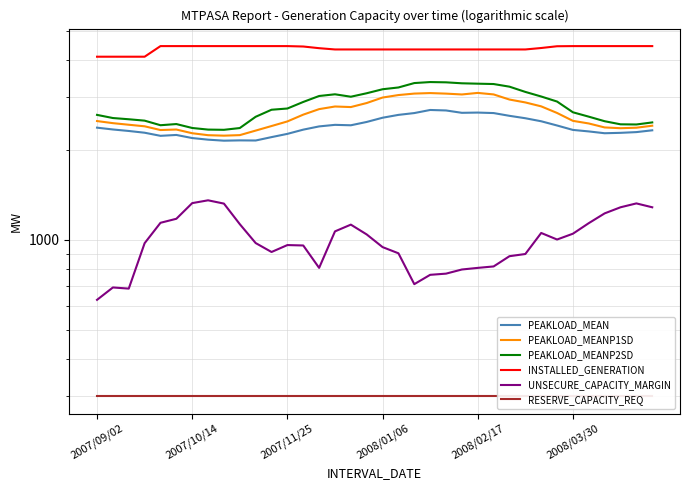

Read the INSTALLED_GENERATION value at 29.

4451